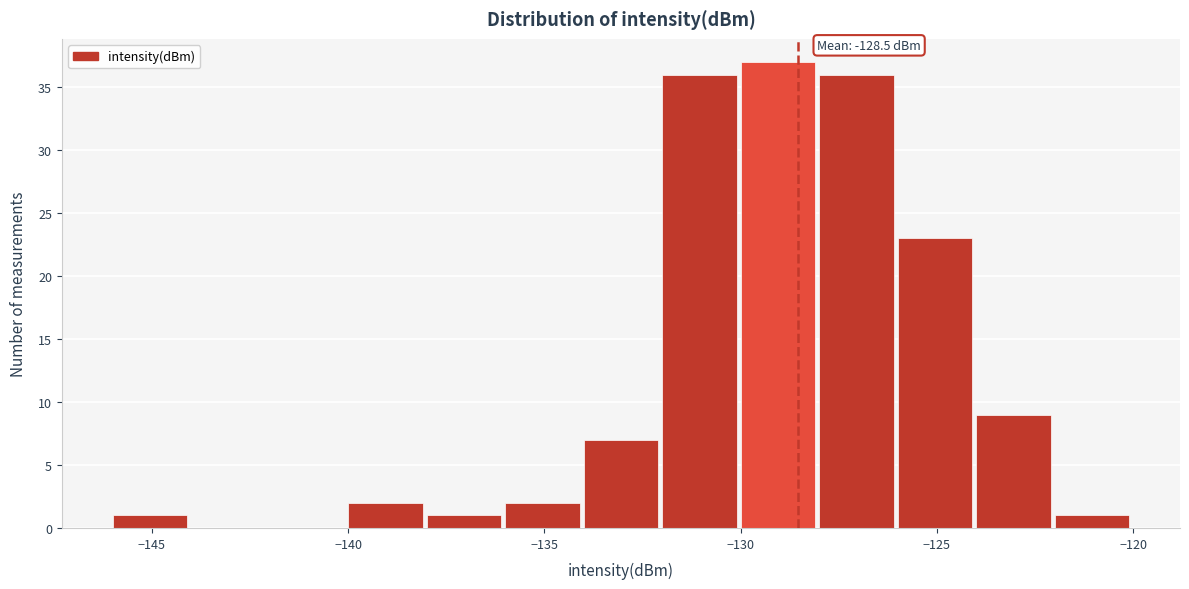

Which range on the x-axis has the tallest bar?

-130 to -128